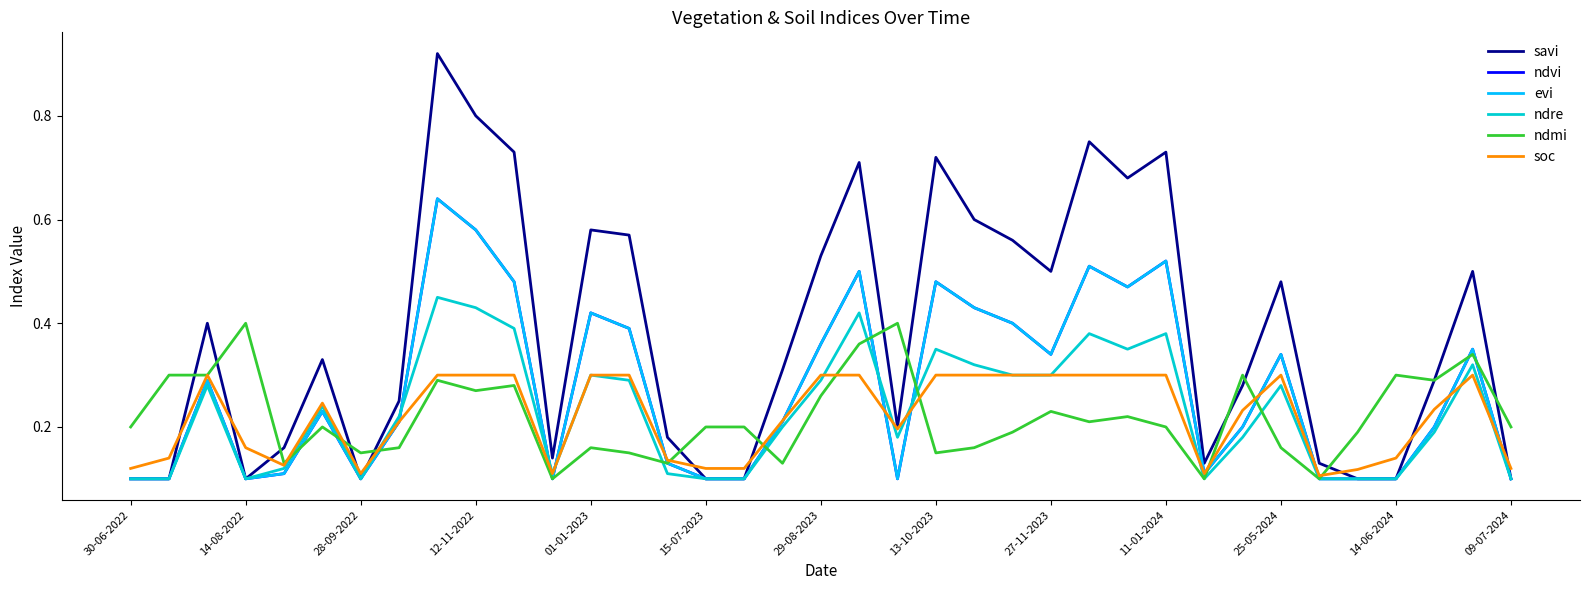

In ndvi, how many points are lower than both neighbors (excluding endpoints)?

7